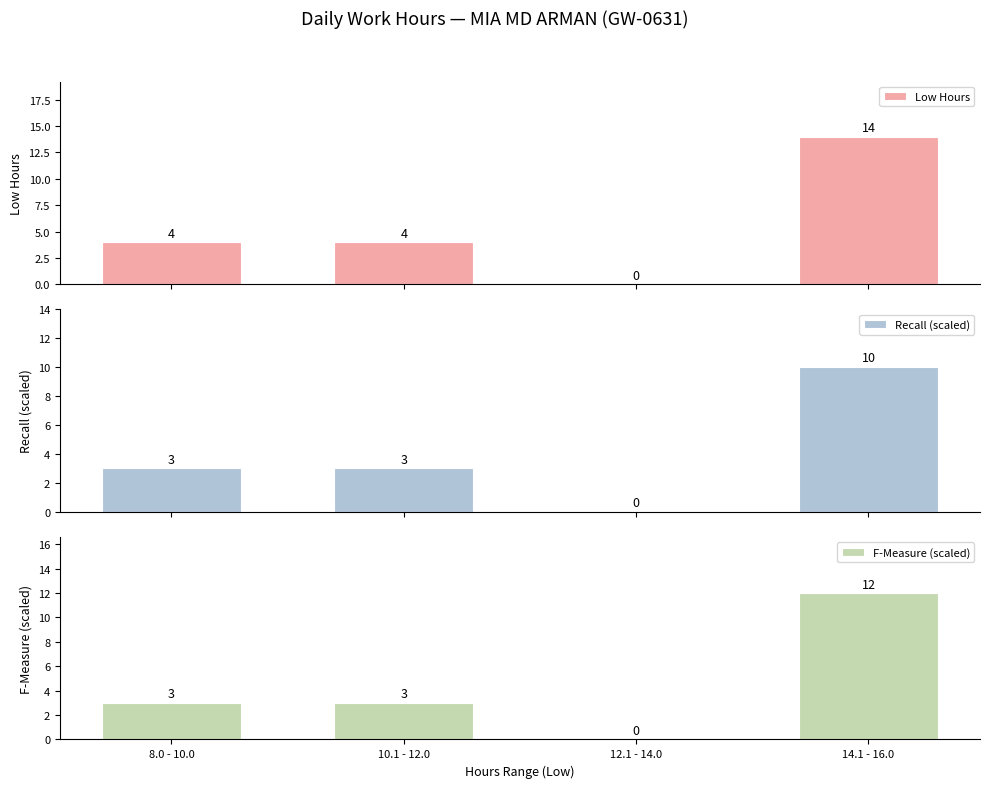

Which label corresponds to the largest value in the chart?

14.1 - 16.0